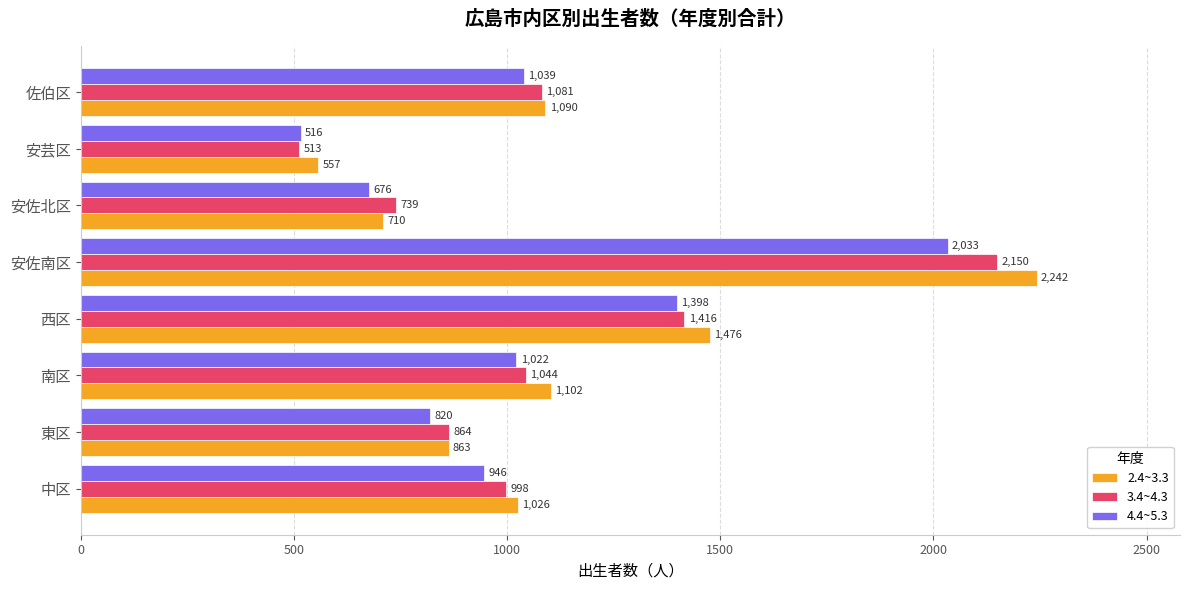

Which label corresponds to the smallest value in the chart?

安芸区